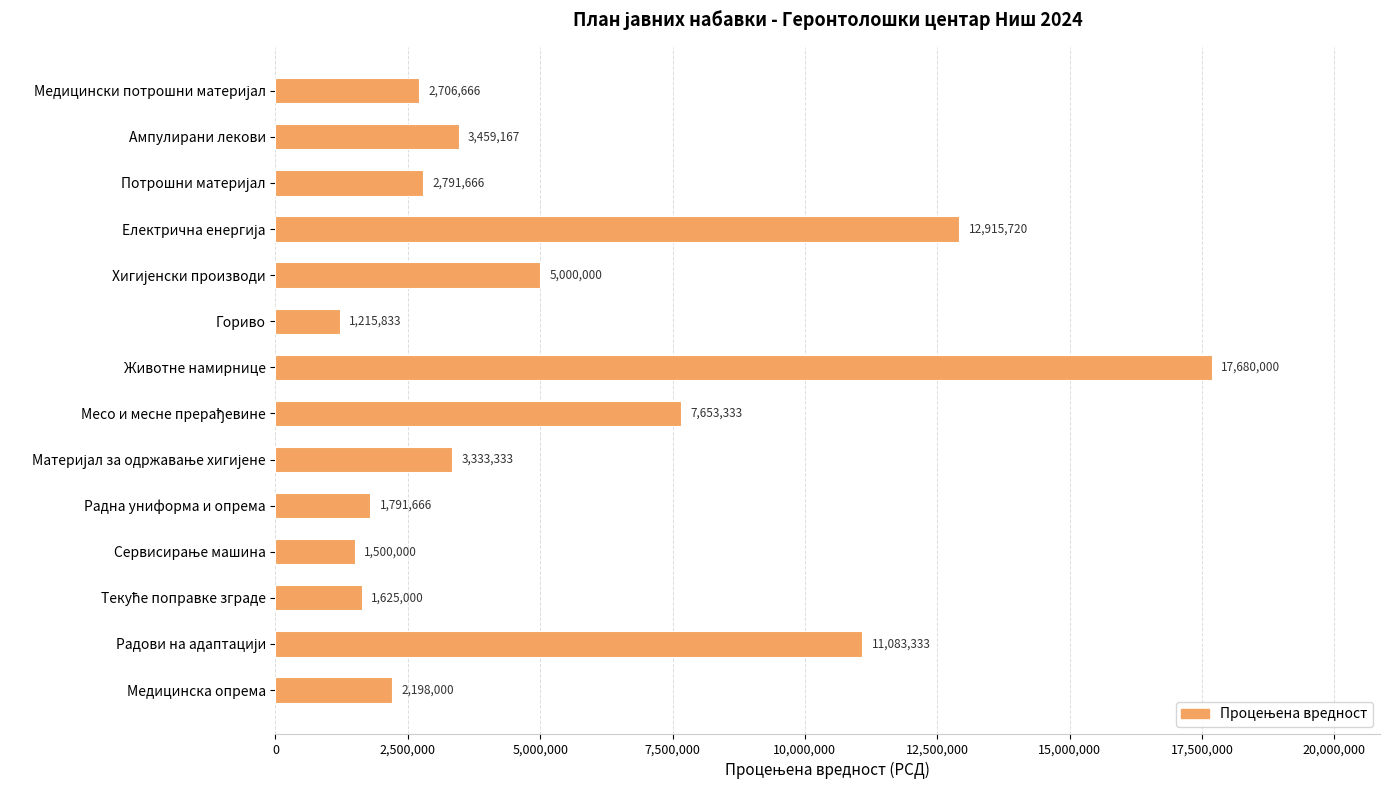

What is the value of the 10th bar from the top?

1791666